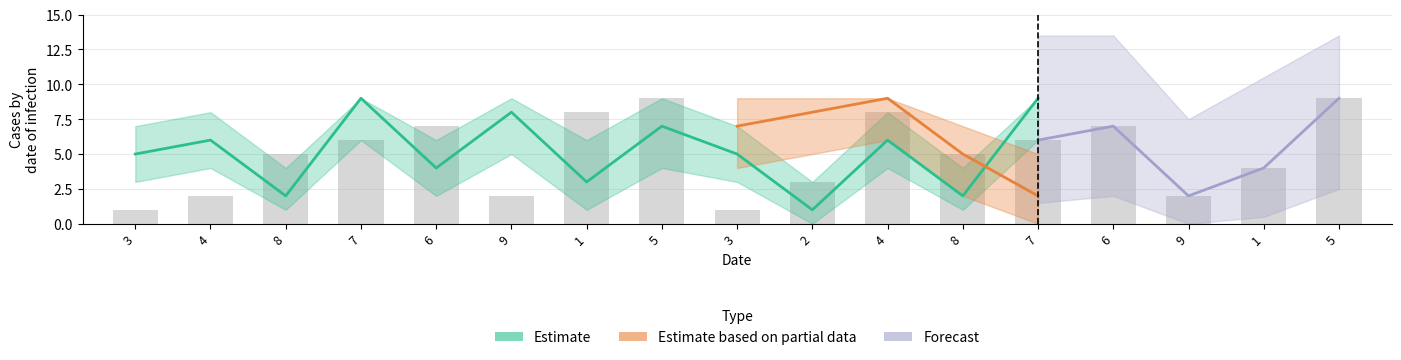

At which label does Estimate first exceed 5?

4